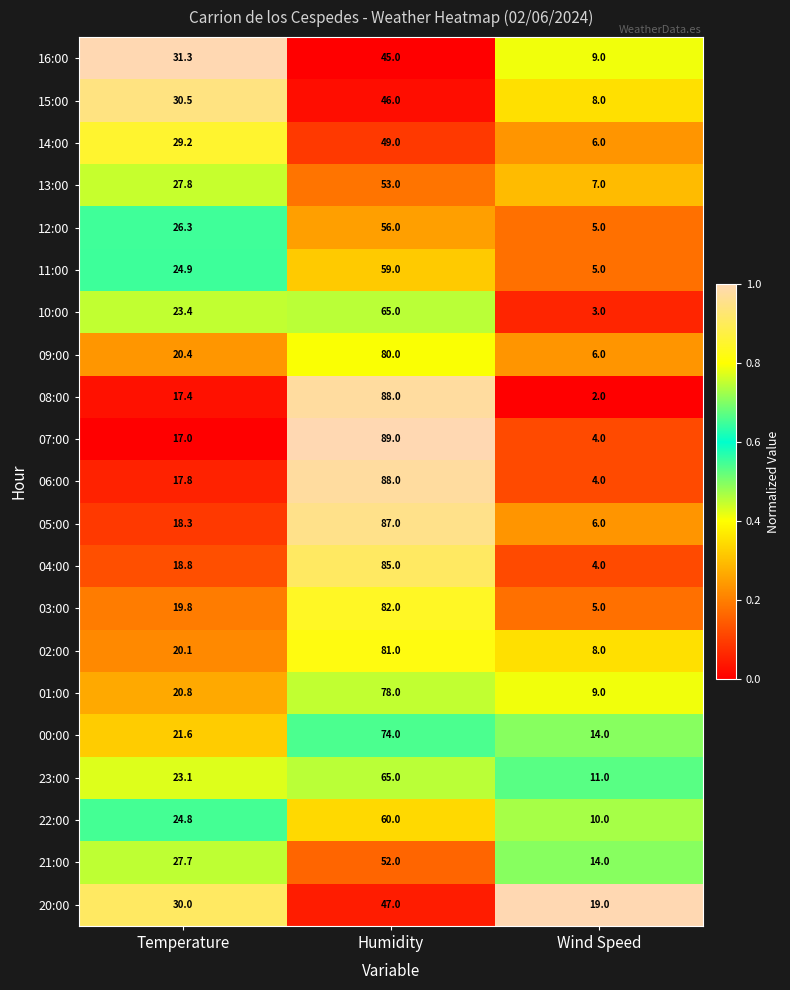

What is the minimum value for 04:00?

4.0